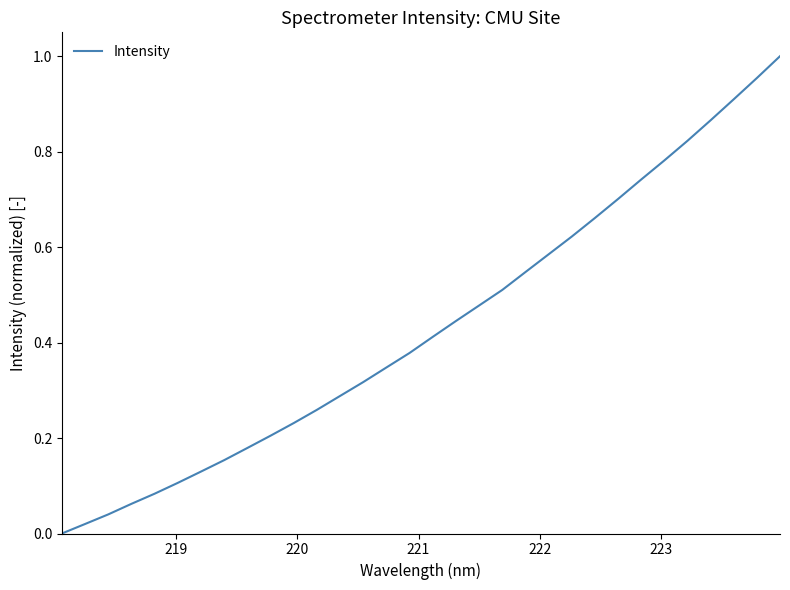

What is the sum of all values?

13.8